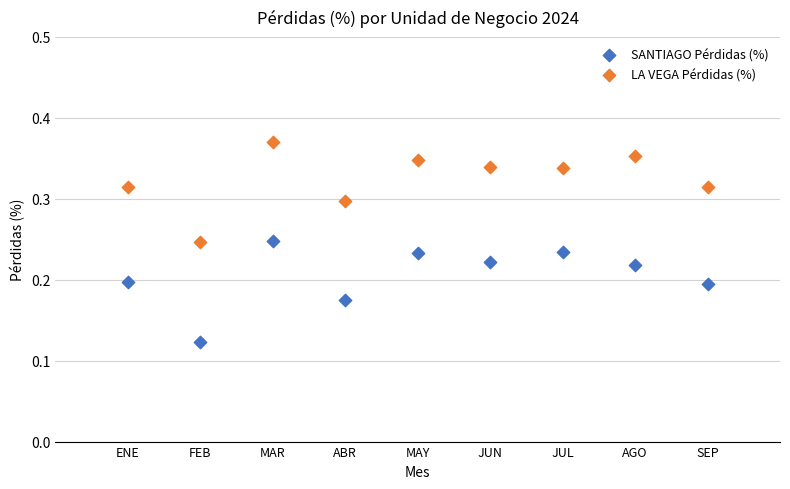

Which series has the largest Y range (max minus min)?

SANTIAGO Pérdidas (%)